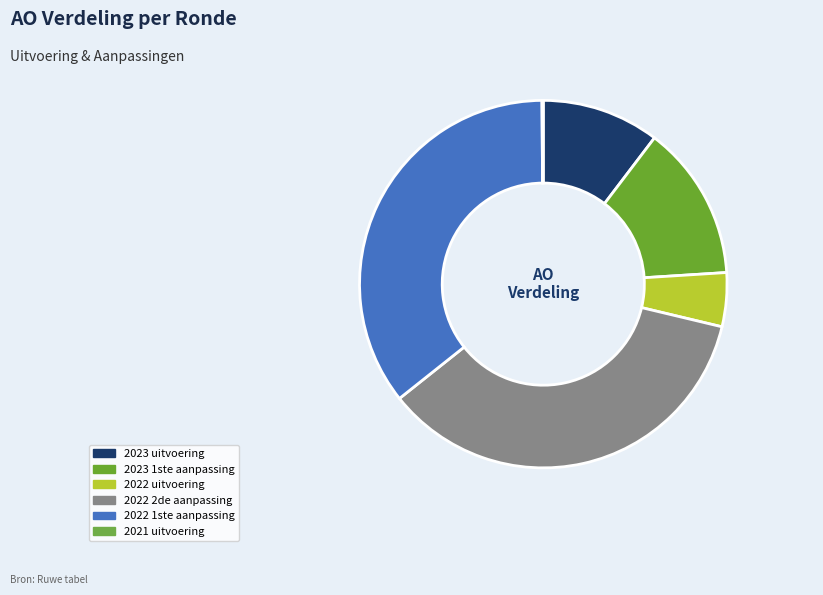

Is there a majority slice in this chart?

No